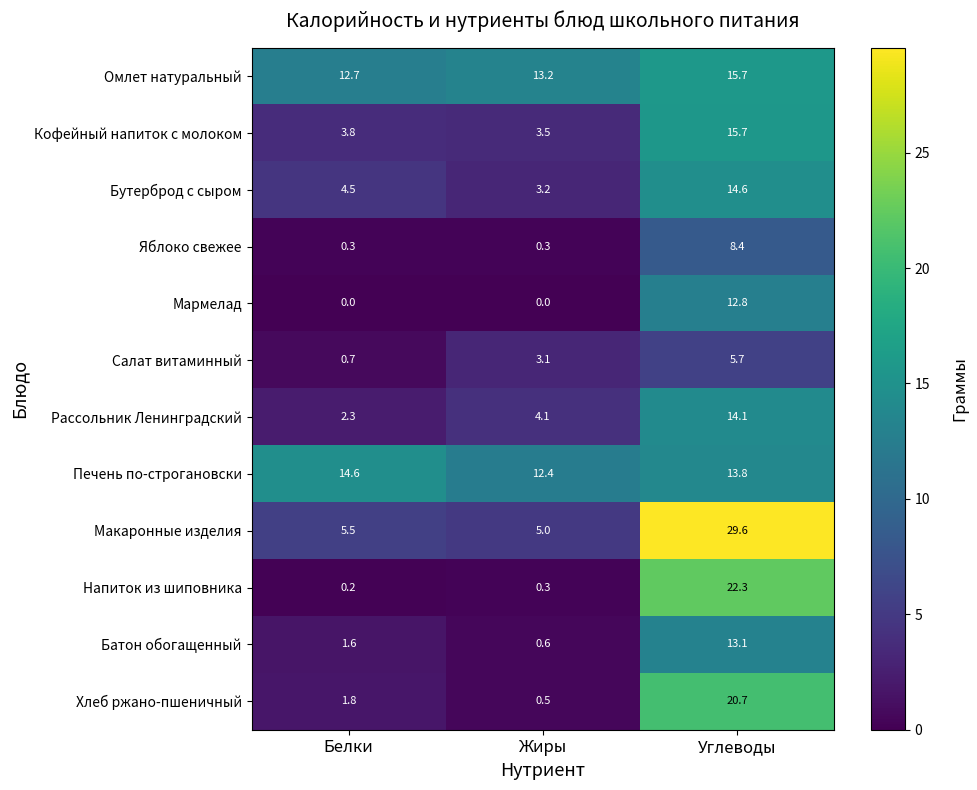

What is the highest value of the Омлет натуральный series?

15.7